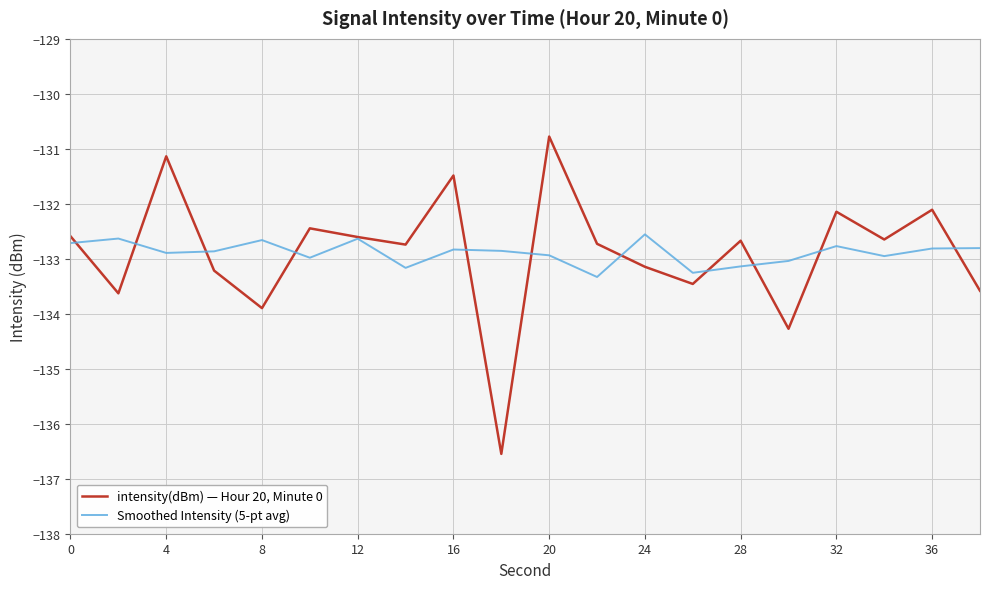

Which series has the widest spread of values?

intensity(dBm) — Hour 20, Minute 0